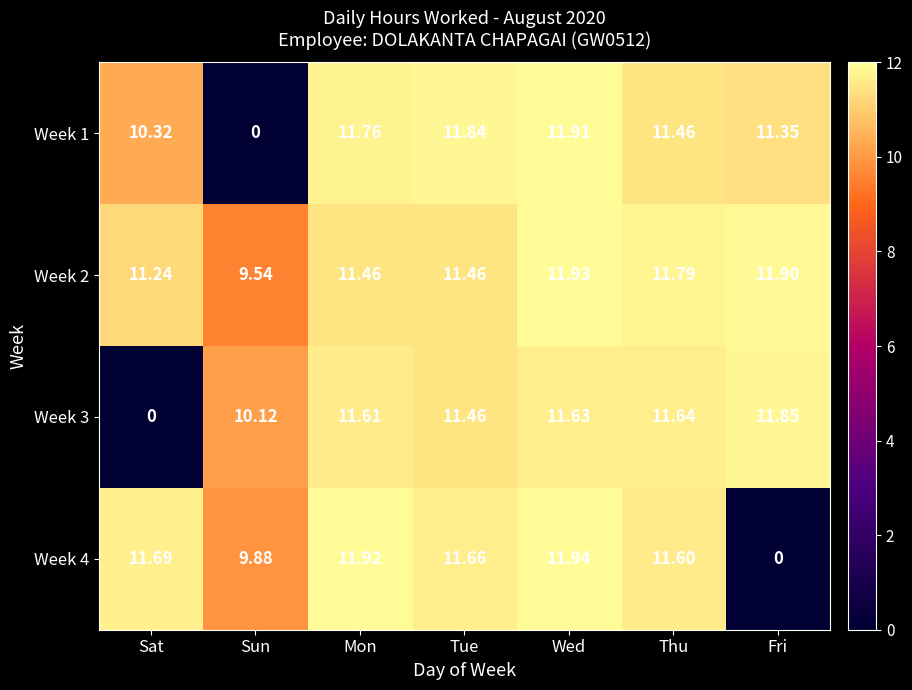

At which category does the chart reach its peak across all series?

Wed